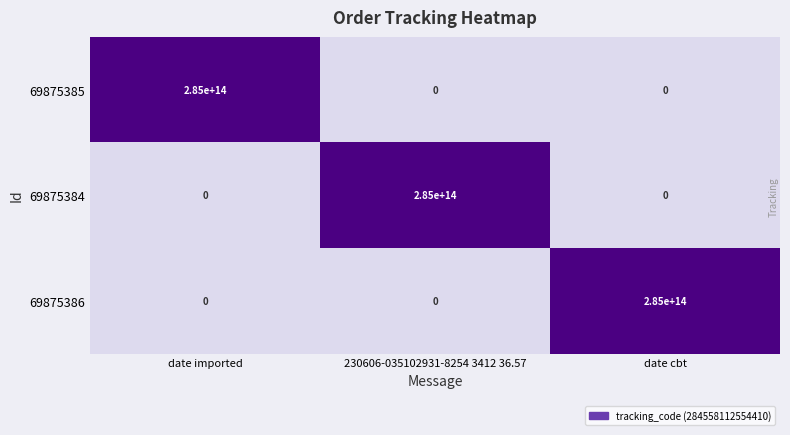

At which label does 69875385 reach its peak?

date imported